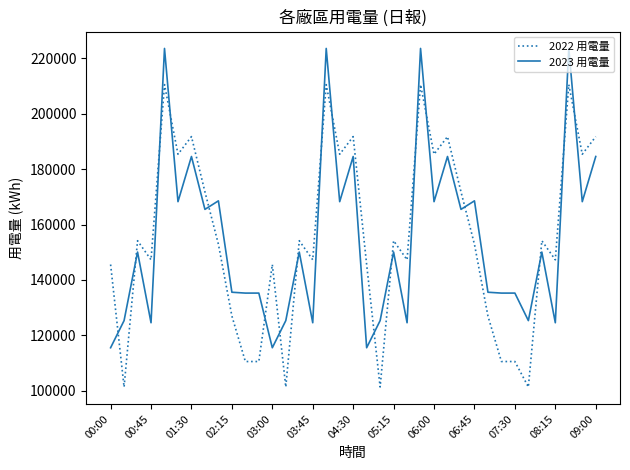

What is the difference between the maximum and minimum values in the 2023 用電量 series?

108020.0